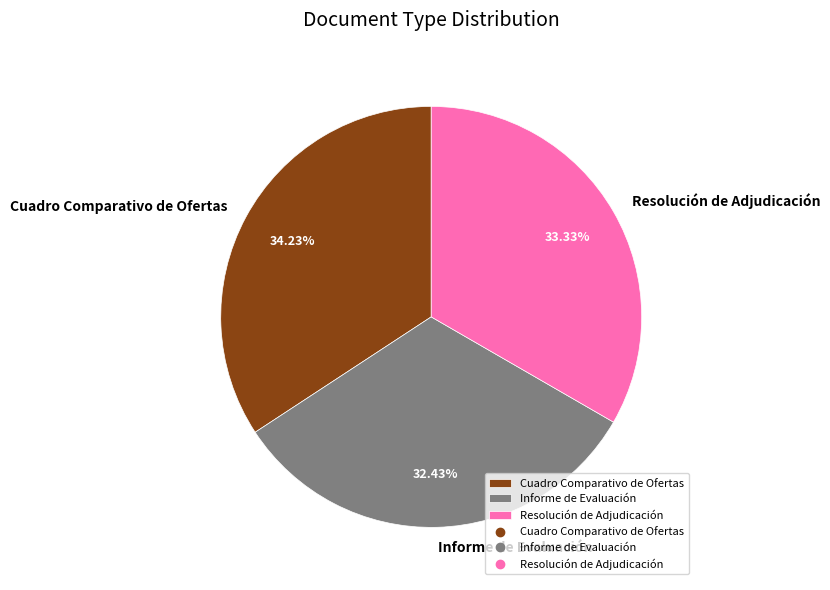

Which has a higher value, Informe de Evaluación or Resolución de Adjudicación?

Resolución de Adjudicación